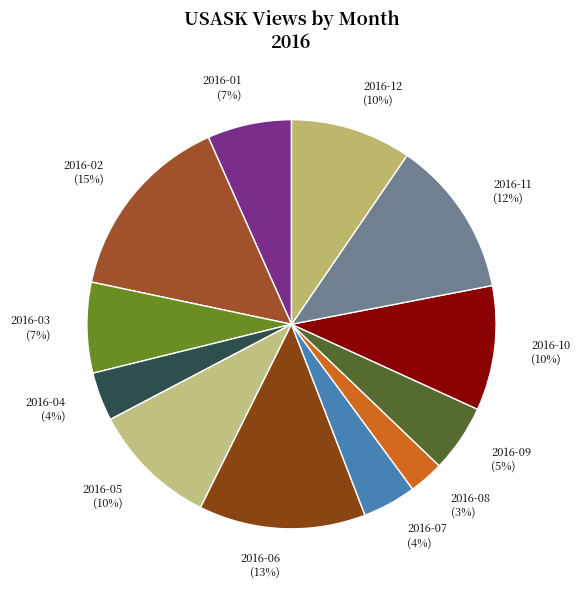

Which category has the smallest portion of the pie?

2016-08